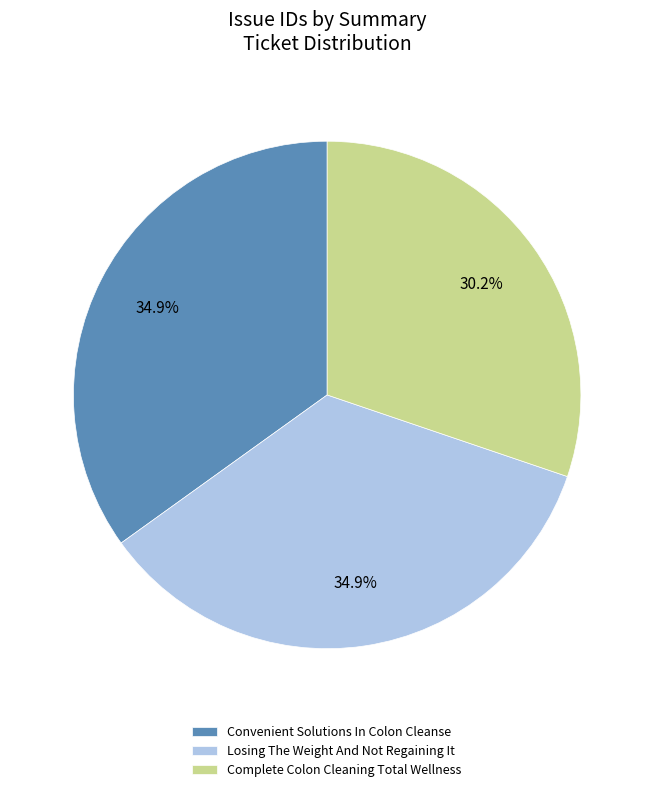

Is Losing The Weight And Not Regaining It the majority of the pie?

No